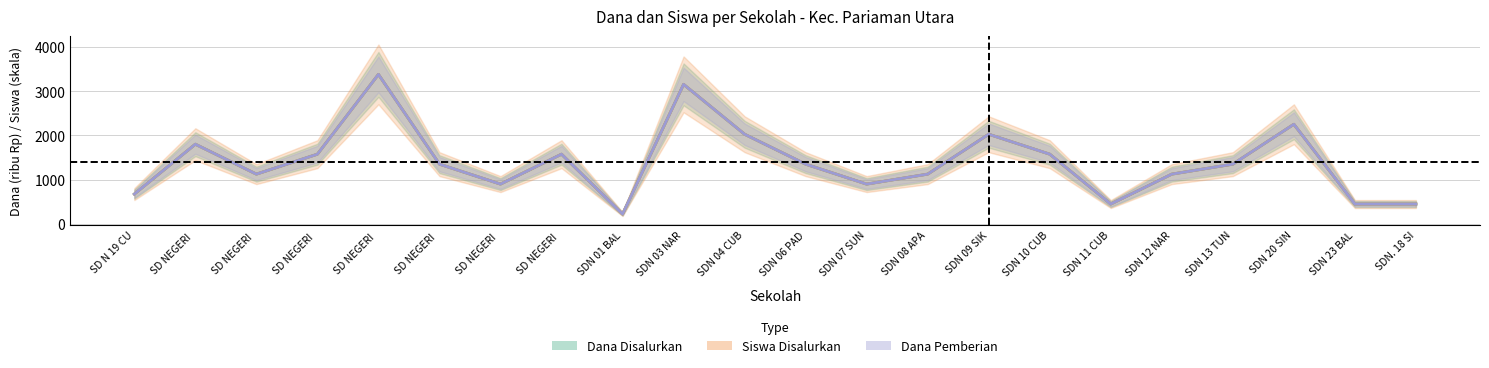

True or false: Dana Disalurkan and Siswa Disalurkan cross at least once.

False